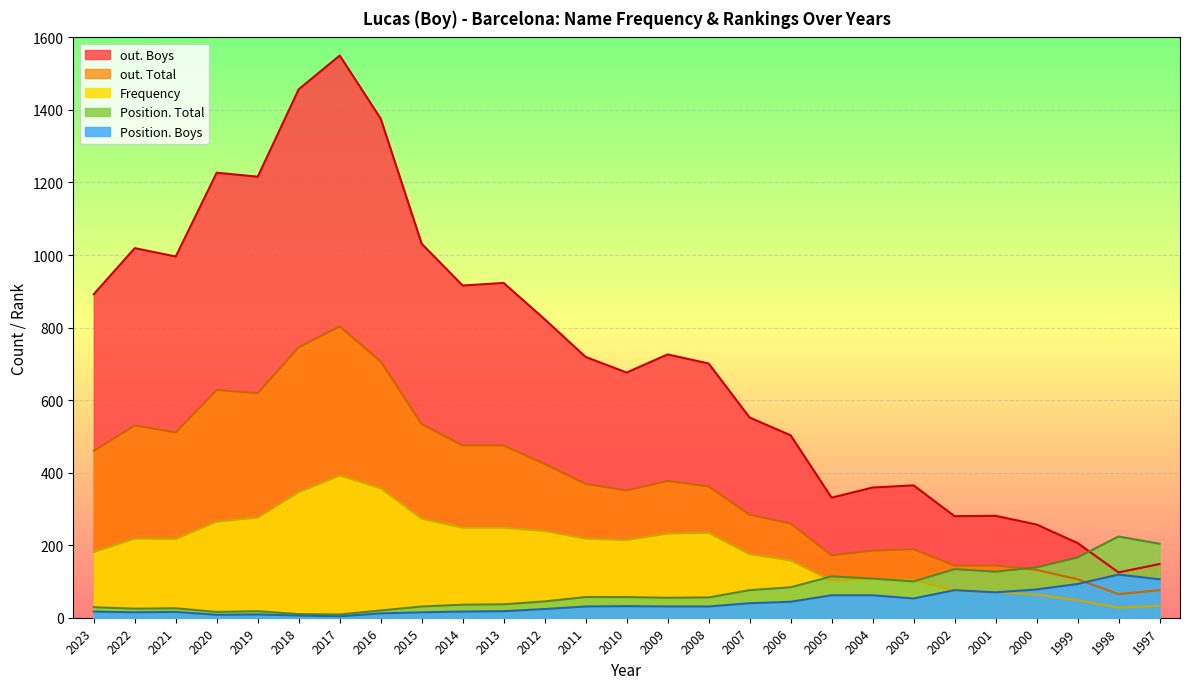

At how many categories does at least one series exceed 198?

27